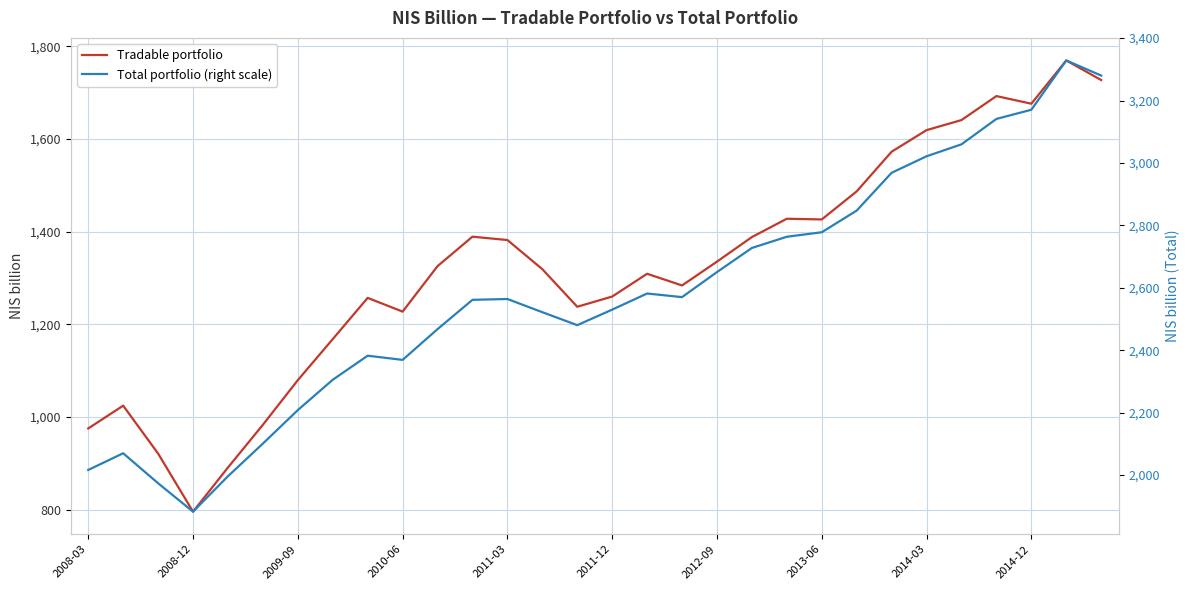

The Tradable portfolio series shows 435.0 at 2009-09. True or false?

False